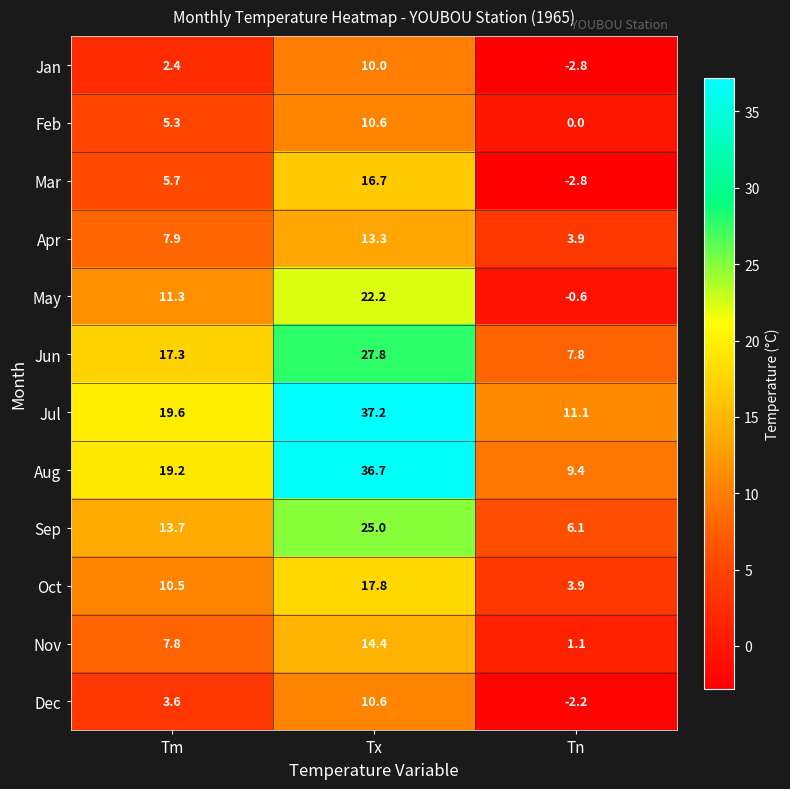

What is the difference between the Jun values at Tm and Tn?

9.5